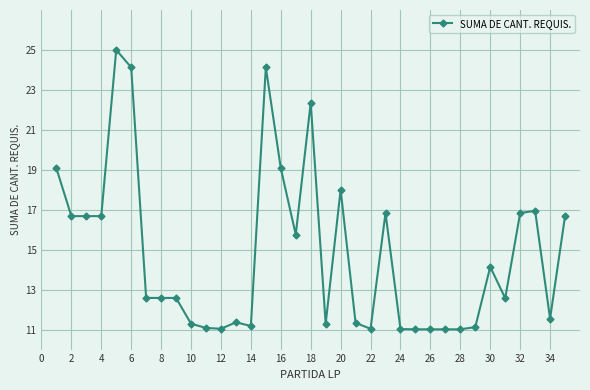

What is the average value?

14.8